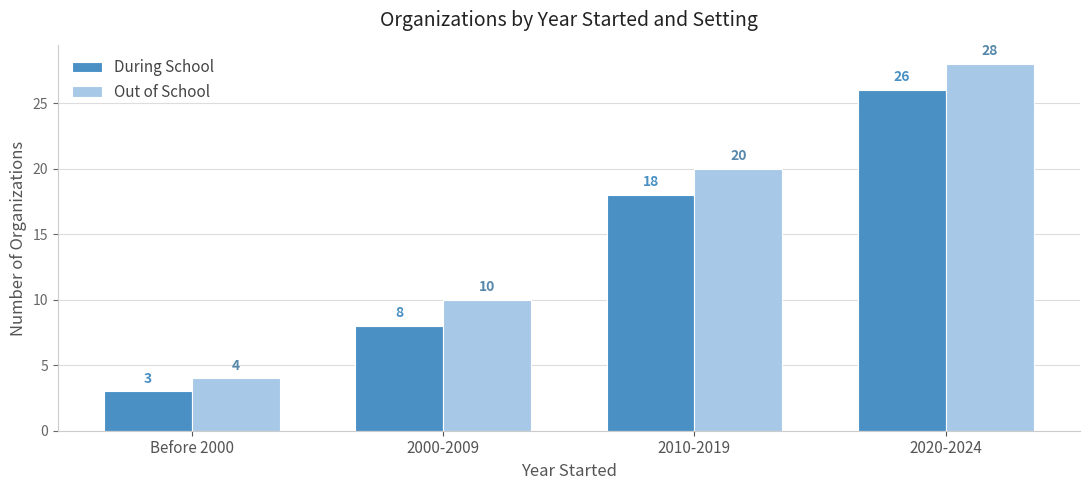

What are all the series names shown in the legend?

During School, Out of School